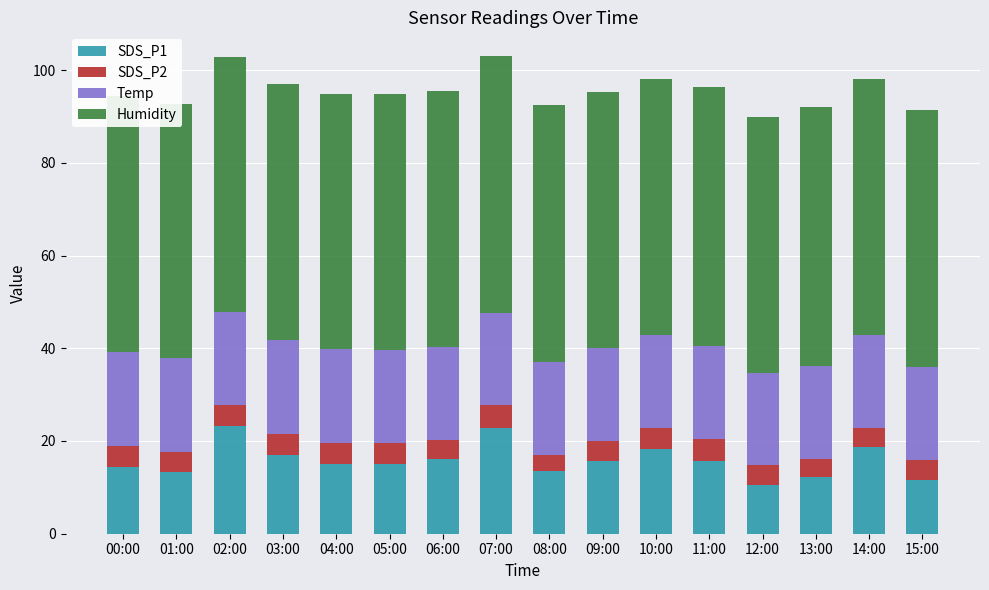

What is the value of the Humidity bar at the 1st from the left?

55.1